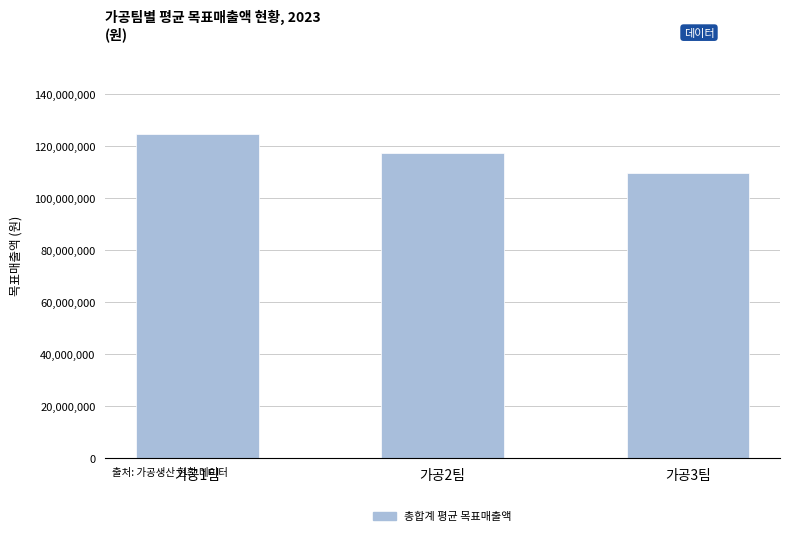

What is the label of the 3rd bar from the right?

가공1팀